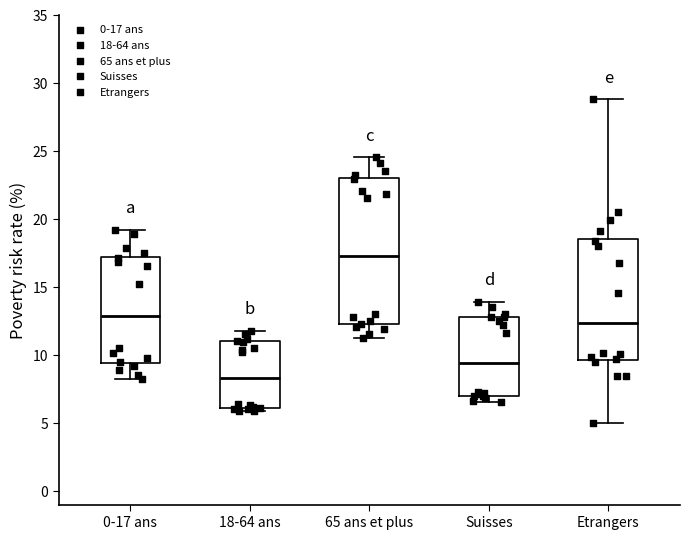

Reading left to right, read every box against the y-axis: the position of its median line, the range the box covers, and the ends of its whiskers. The values are not printed on the chart, so give them approximately, as read against the axis.

0-17 ans: median 13.0, box 9.5 to 17.0, whiskers 8.0 to 19.0
18-64 ans: median 8.5, box 6.0 to 11.0, whiskers 6.0 (just below the box's lower edge) to 12.0
65 ans et plus: median 17.5, box 12.0 to 23.0, whiskers 11.0 to 24.5
Suisses: median 9.5, box 7.0 to 13.0, whiskers 6.5 to 14.0
Etrangers: median 12.5, box 9.5 to 18.5, whiskers 5.0 to 29.0